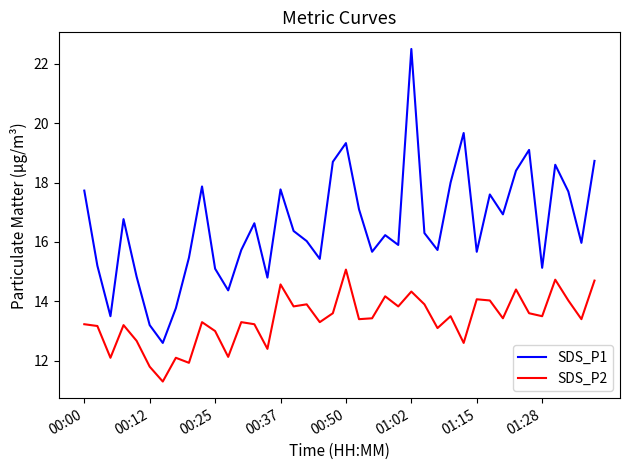

In SDS_P2, how many points are higher than both neighbors (excluding endpoints)?

13